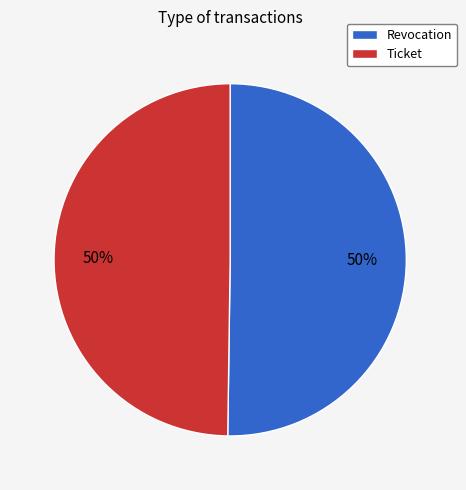

True or false: Revocation accounts for 50% of the total.

True